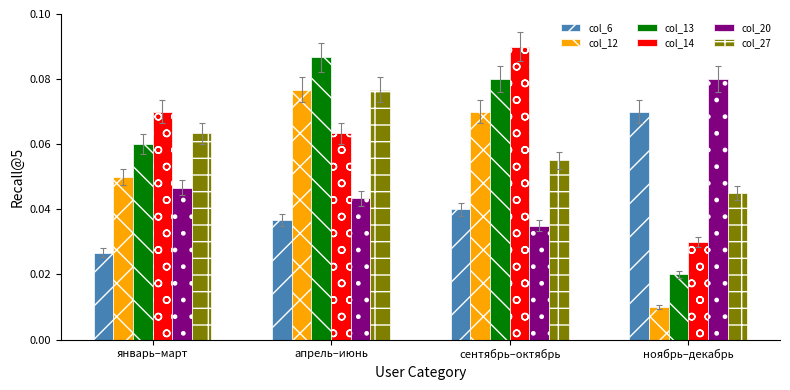

At how many categories does at least one series exceed 0?

4